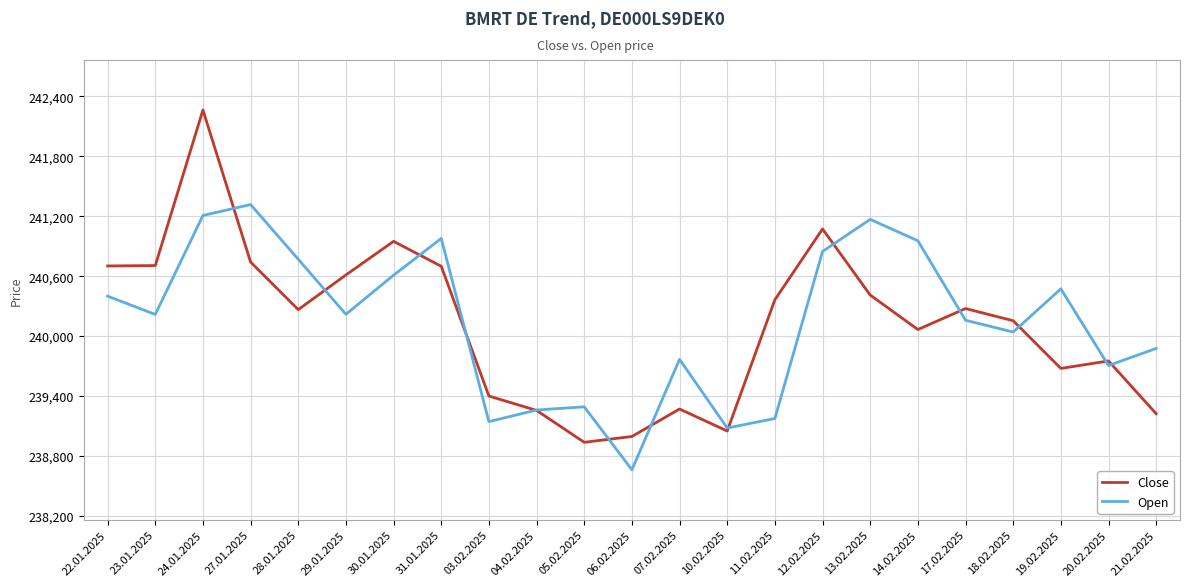

What position from the left is 21.02.2025?

23